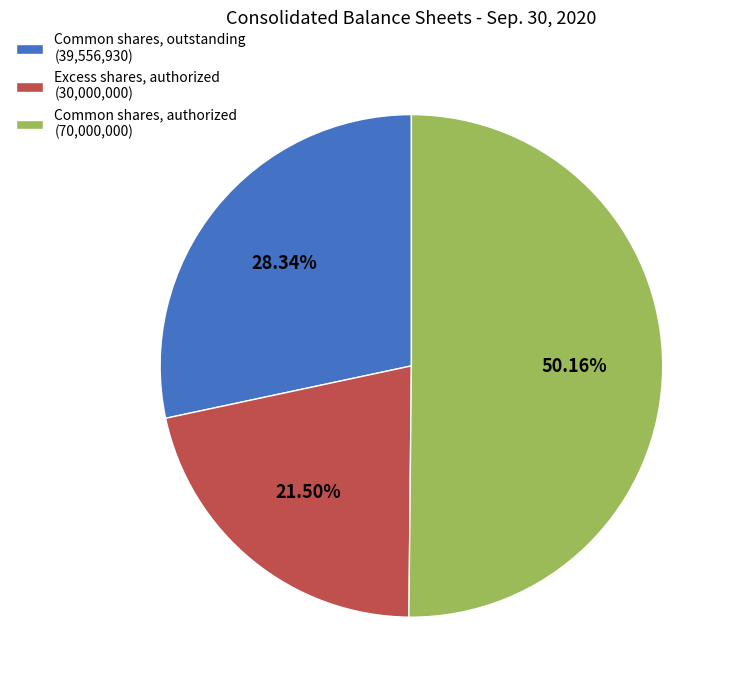

Approximately how many times larger is the value at Common shares, authorized compared to Excess shares, authorized?

2.3